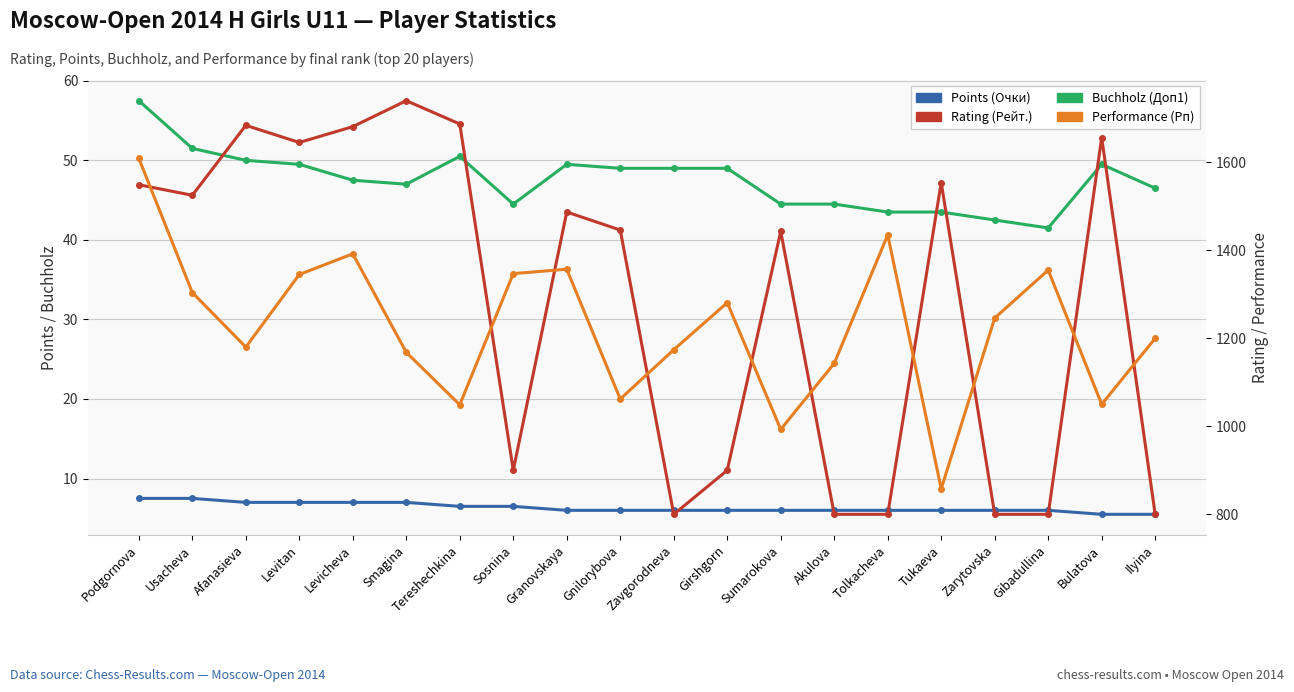

What is the sum of all Buchholz (Доп1) values?

950.5